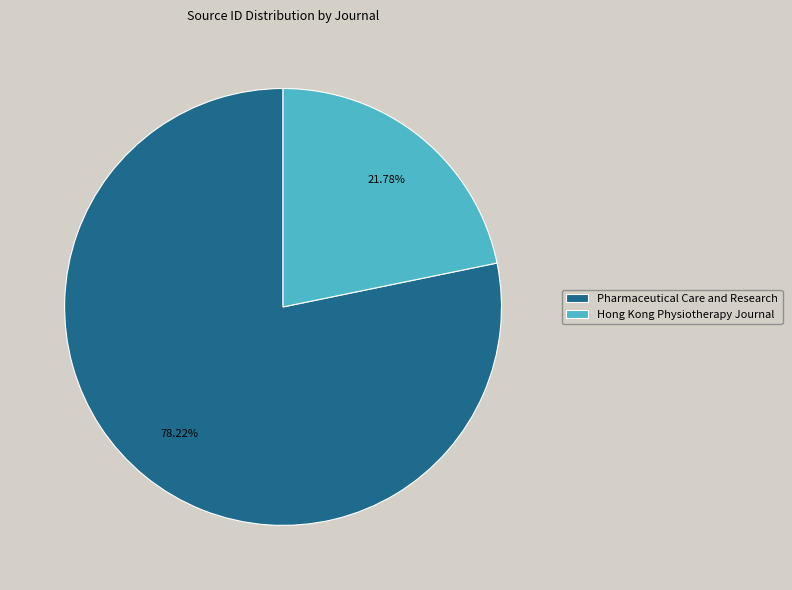

Which has a higher value, Hong Kong Physiotherapy Journal or Pharmaceutical Care and Research?

Pharmaceutical Care and Research